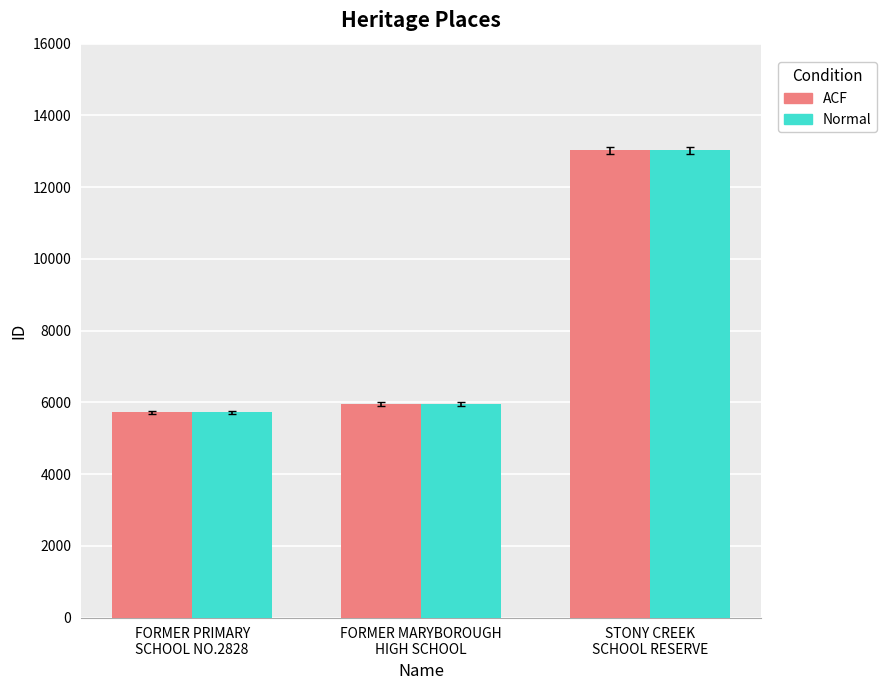

What is the smallest value displayed?

5723